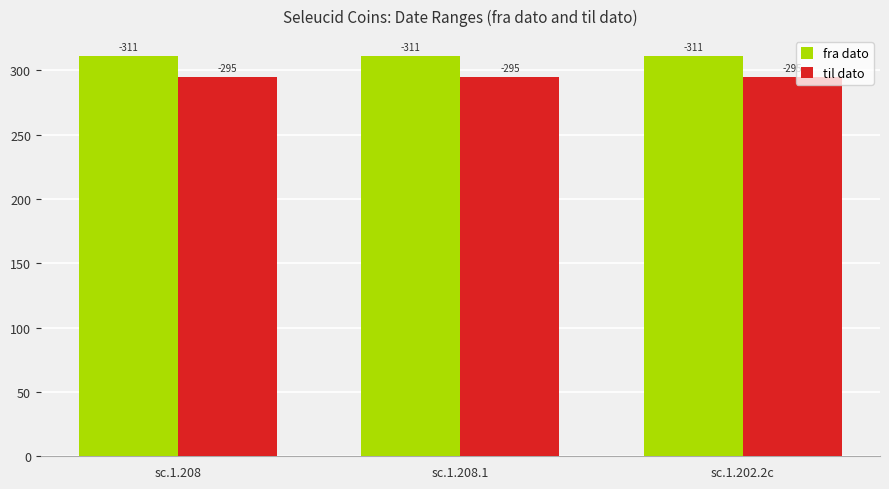

What is the value of the fra dato bar at the 2nd from the left?

311